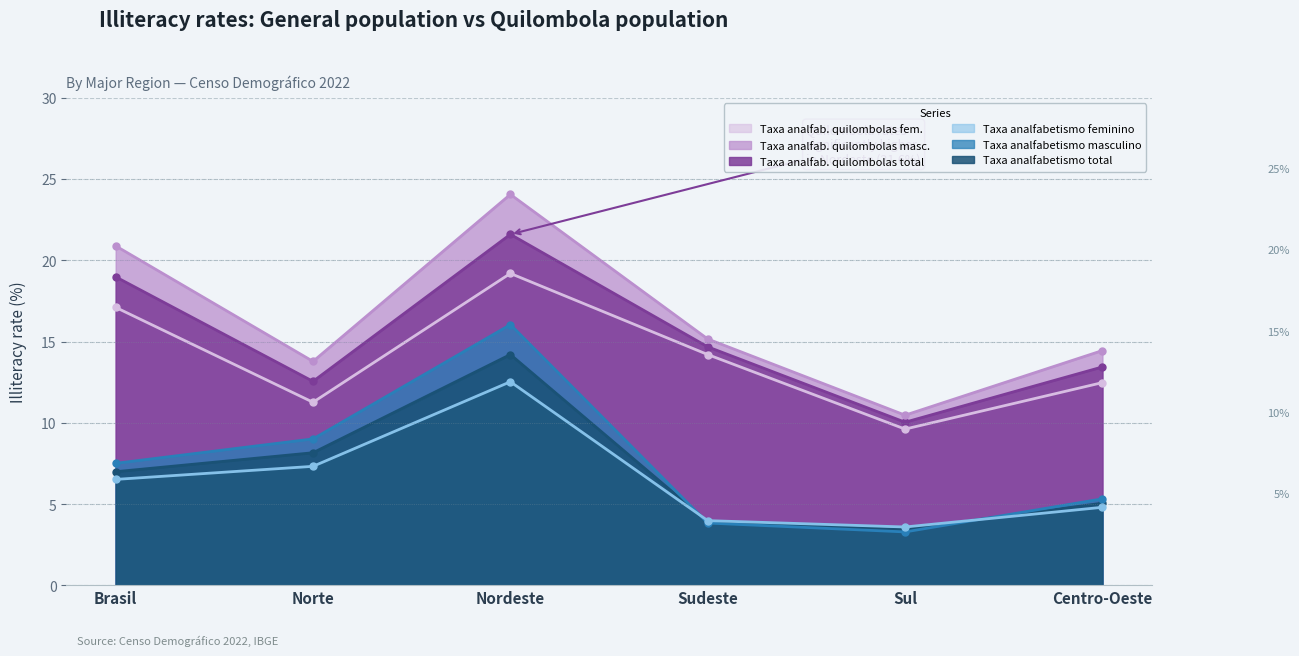

The Taxa analfabetismo total series shows 5.1 at Centro-Oeste. True or false?

True